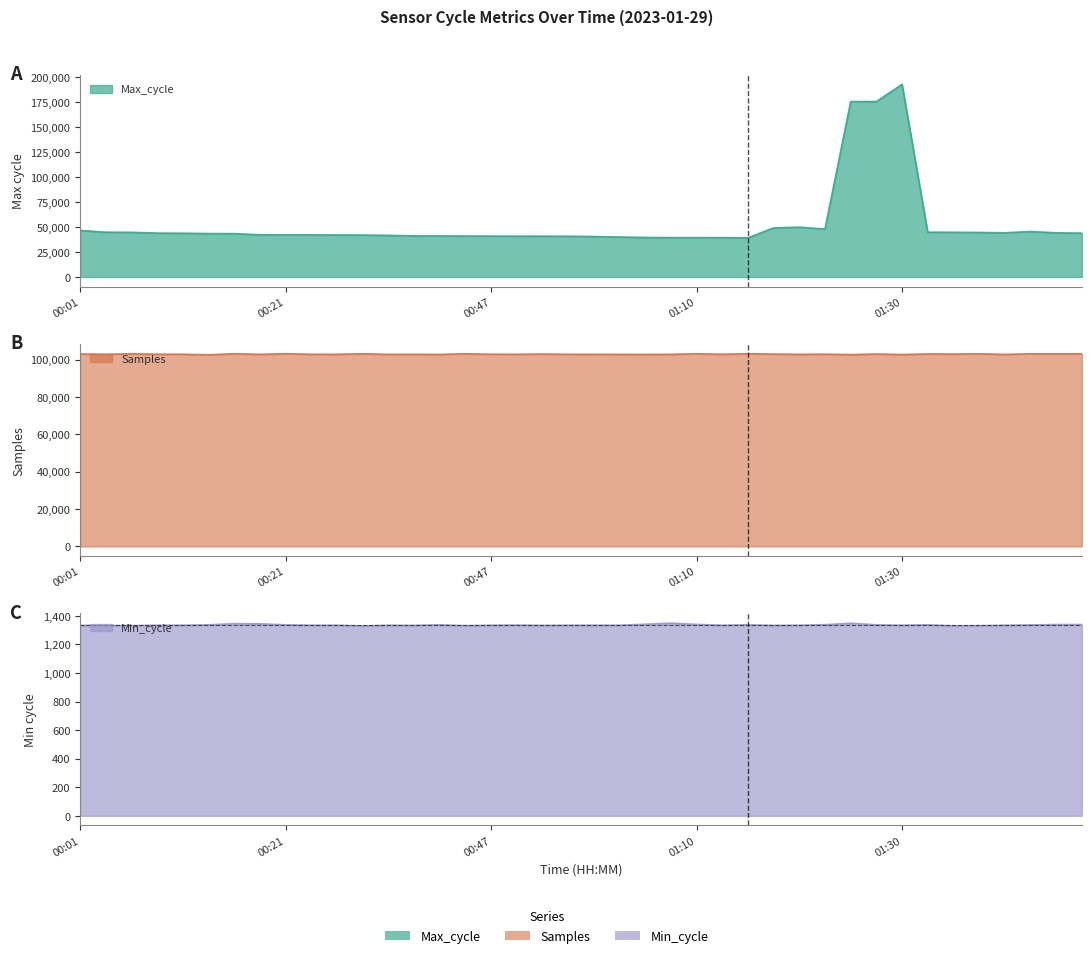

True or false: Samples and Min_cycle cross at least once.

False